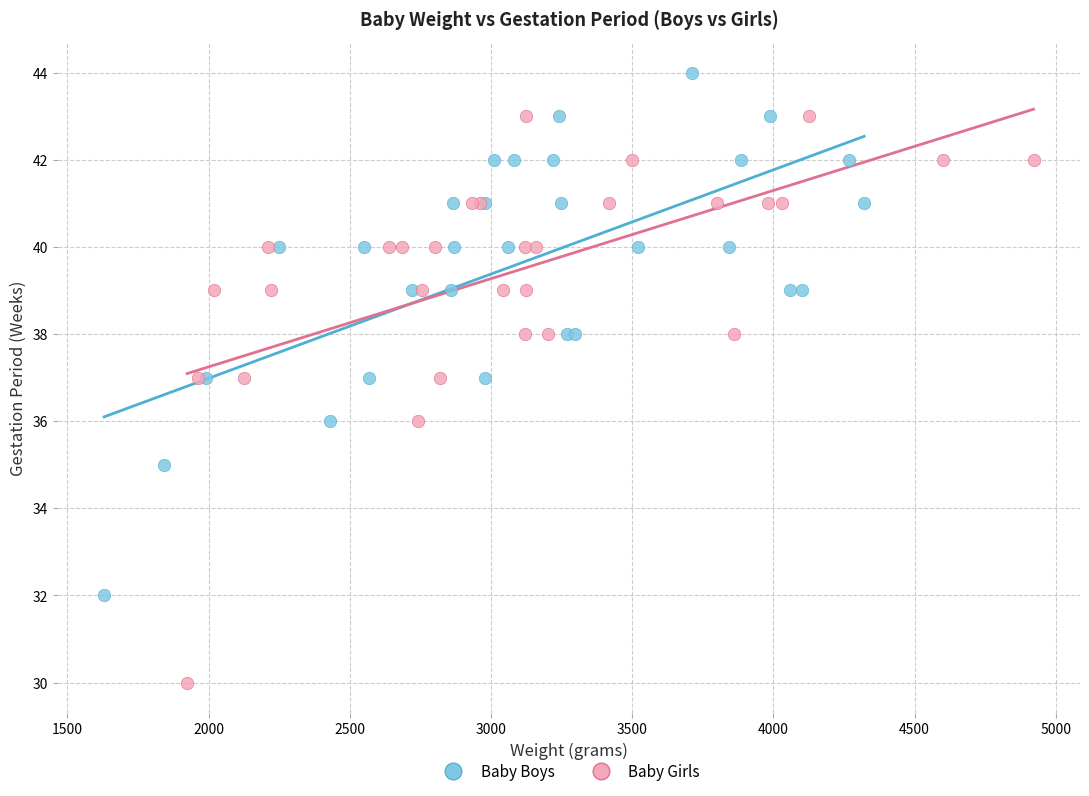

Which series has the widest spread of Y values?

Baby Girls